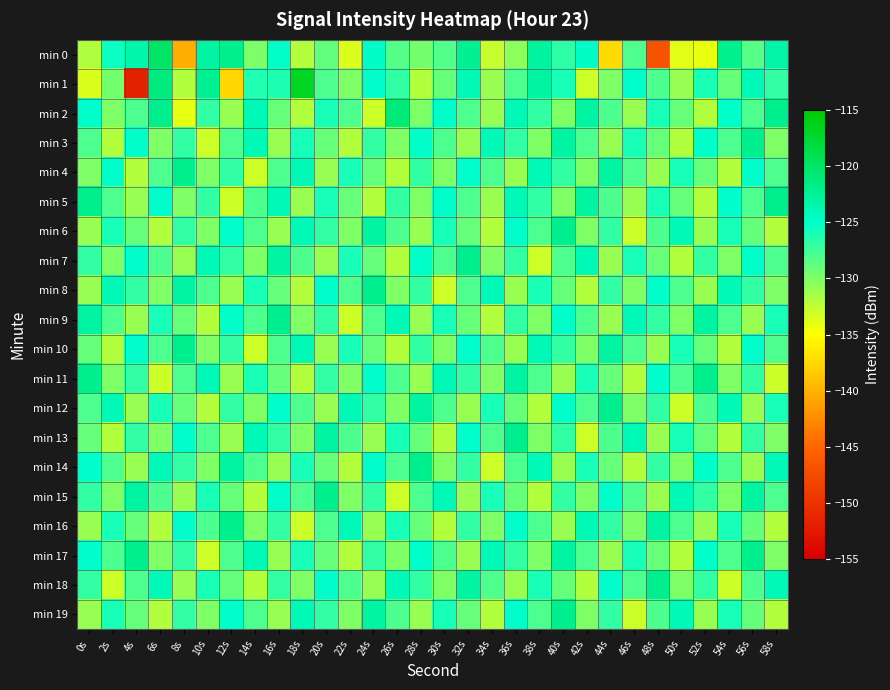

Count the number of categories in the chart.

30